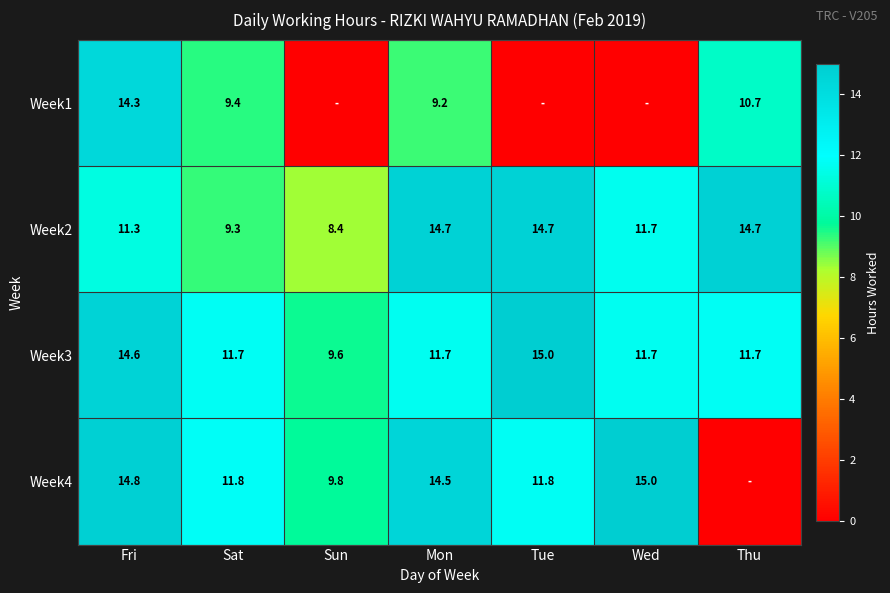

Rank the series at Sat from highest to lowest value.

Week4, Week3, Week1, Week2